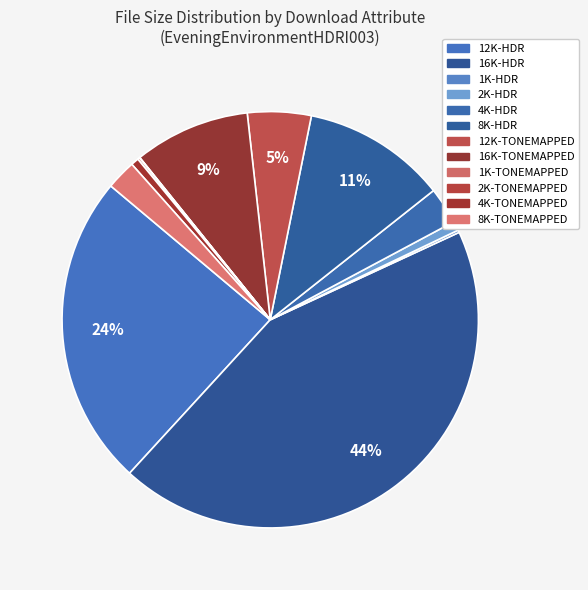

Combined, what portion of the pie is 4K-HDR and 8K-HDR?

14.0%